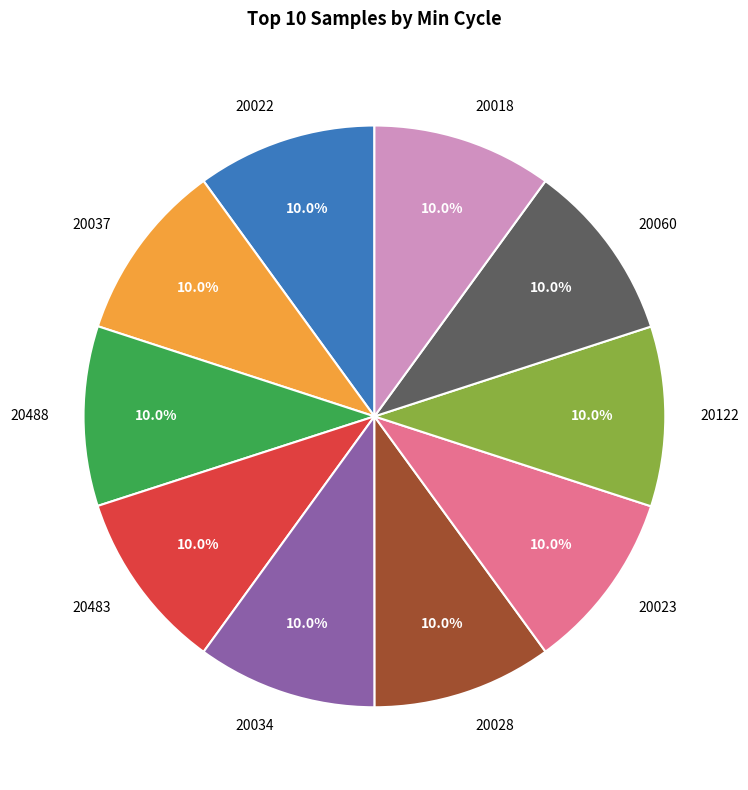

Is 20023 the majority of the pie?

No